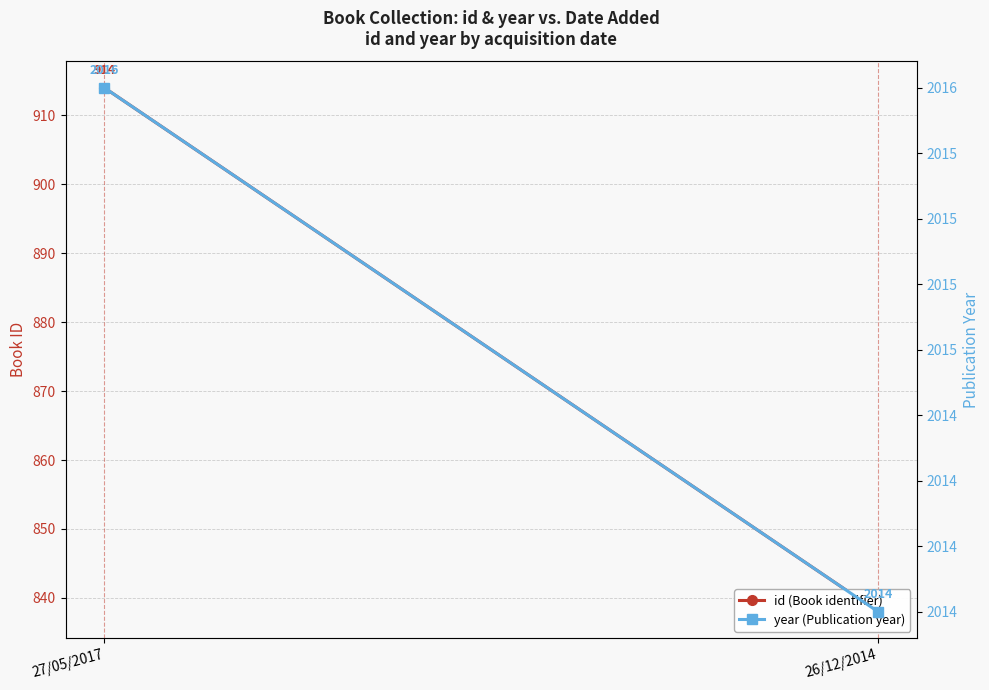

Which has a higher value, 26/12/2014 or 27/05/2017?

27/05/2017